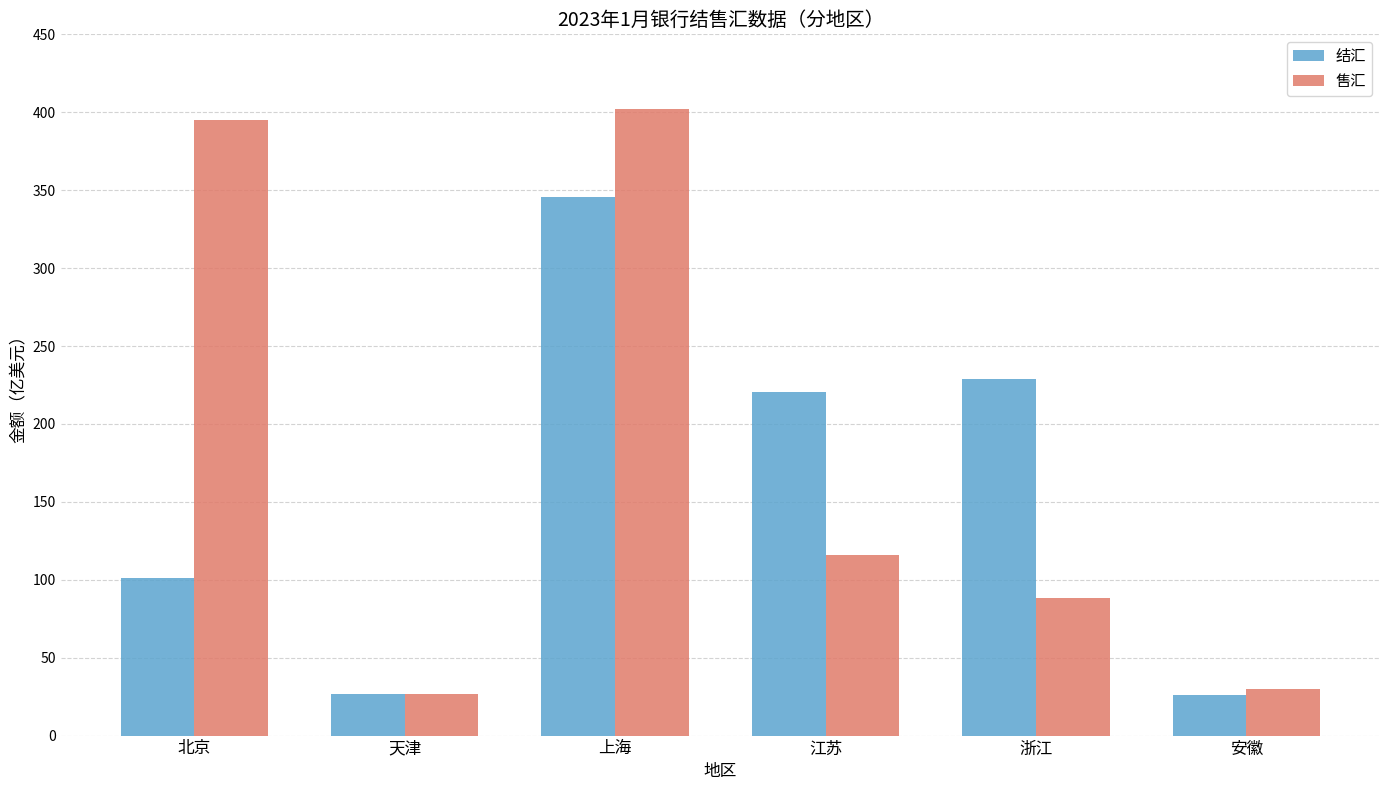

What is the maximum value shown in the chart?

401.9